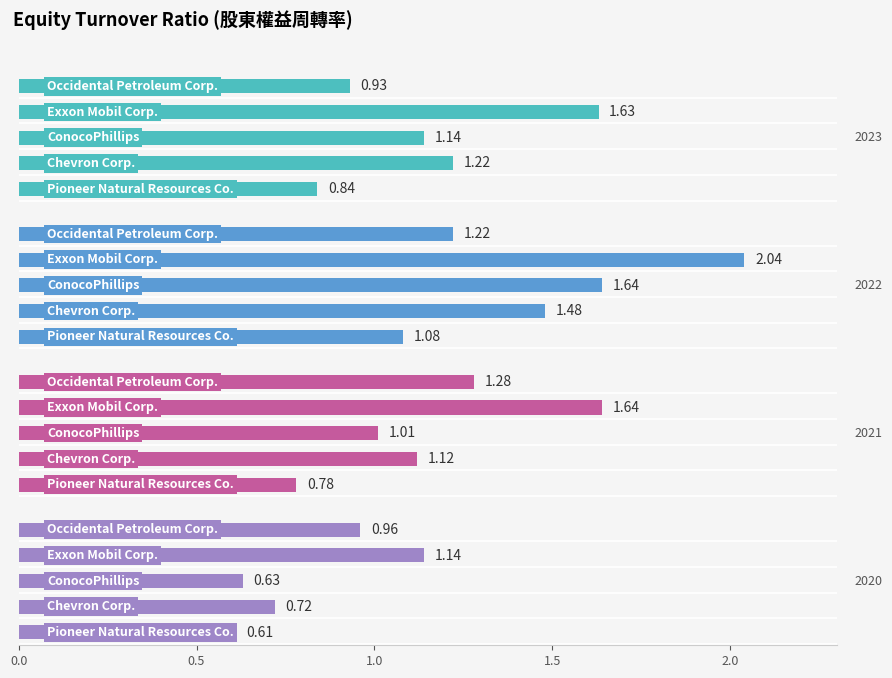

List the labels in order of 2021-12-31 value, largest first.

Exxon Mobil Corp., Occidental Petroleum Corp., Chevron Corp., ConocoPhillips, Pioneer Natural Resources Co.